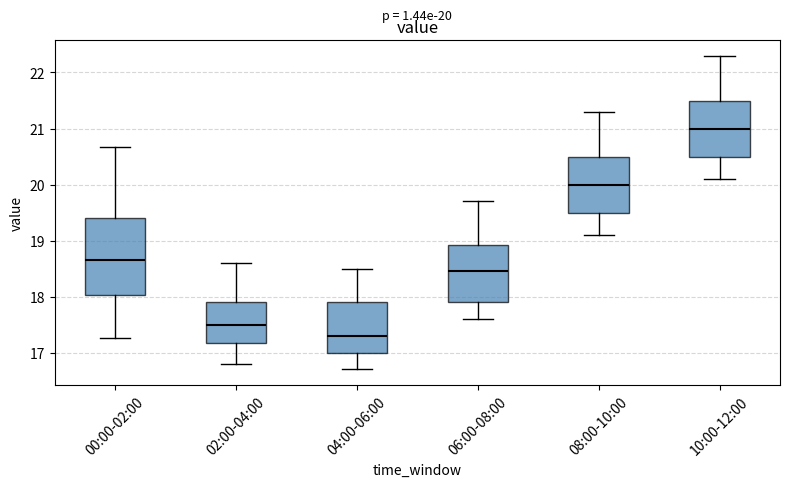

Which box is the tallest, from its lower edge to its upper edge?

00:00-02:00